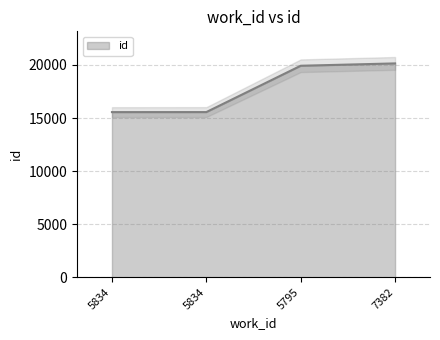

What is the average value?

17795